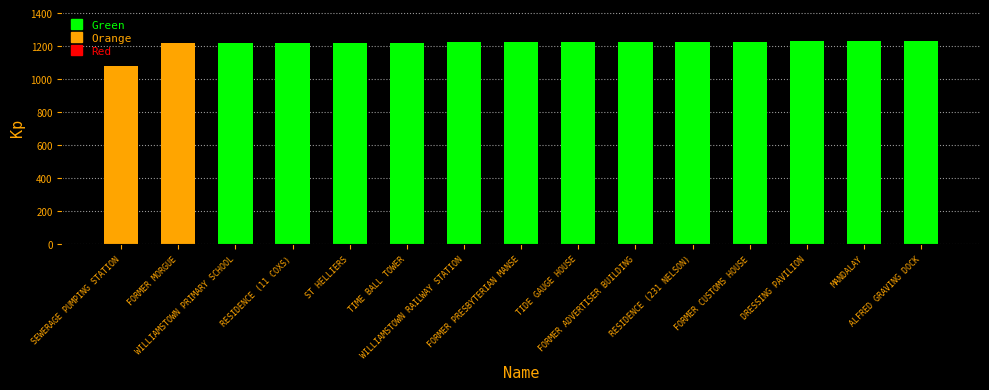

What is the value of the 4th bar from the left?

1220